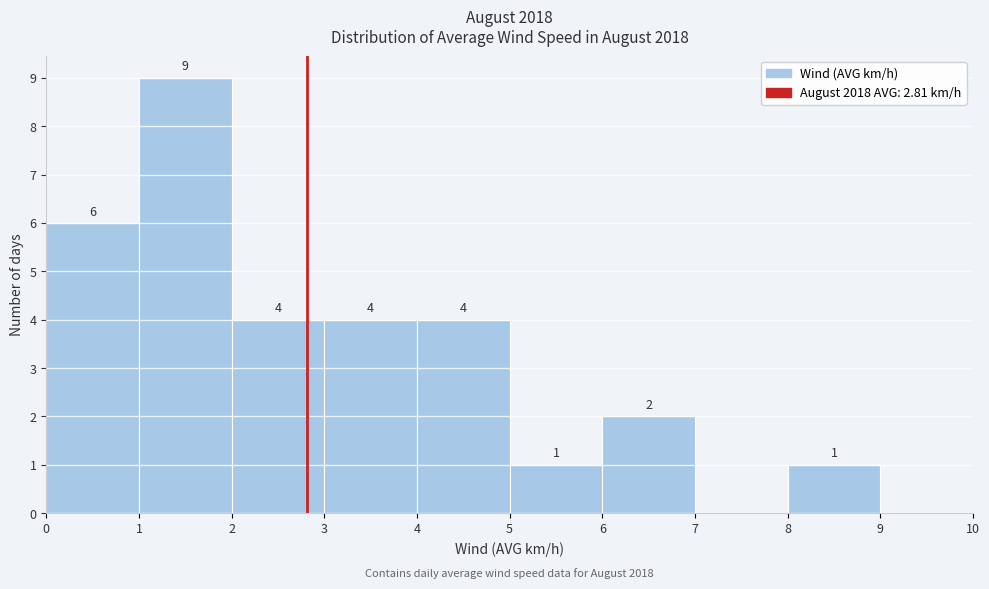

Which range on the x-axis has the tallest bar?

1 to 2